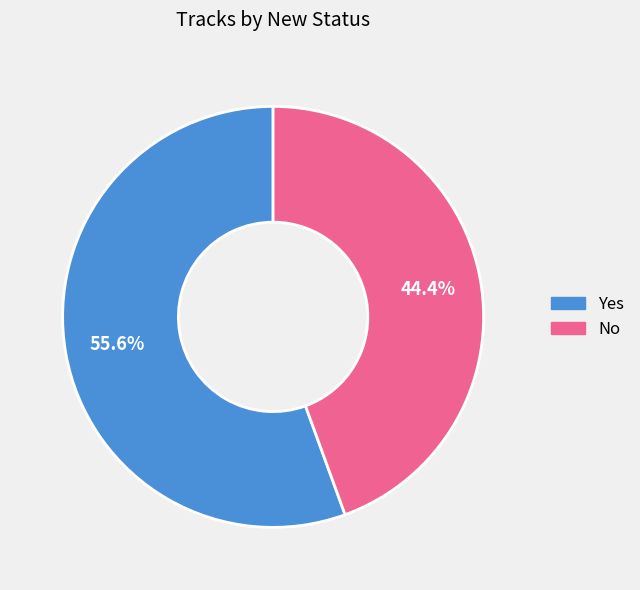

To the nearest percent, what is the average slice percentage?

50%